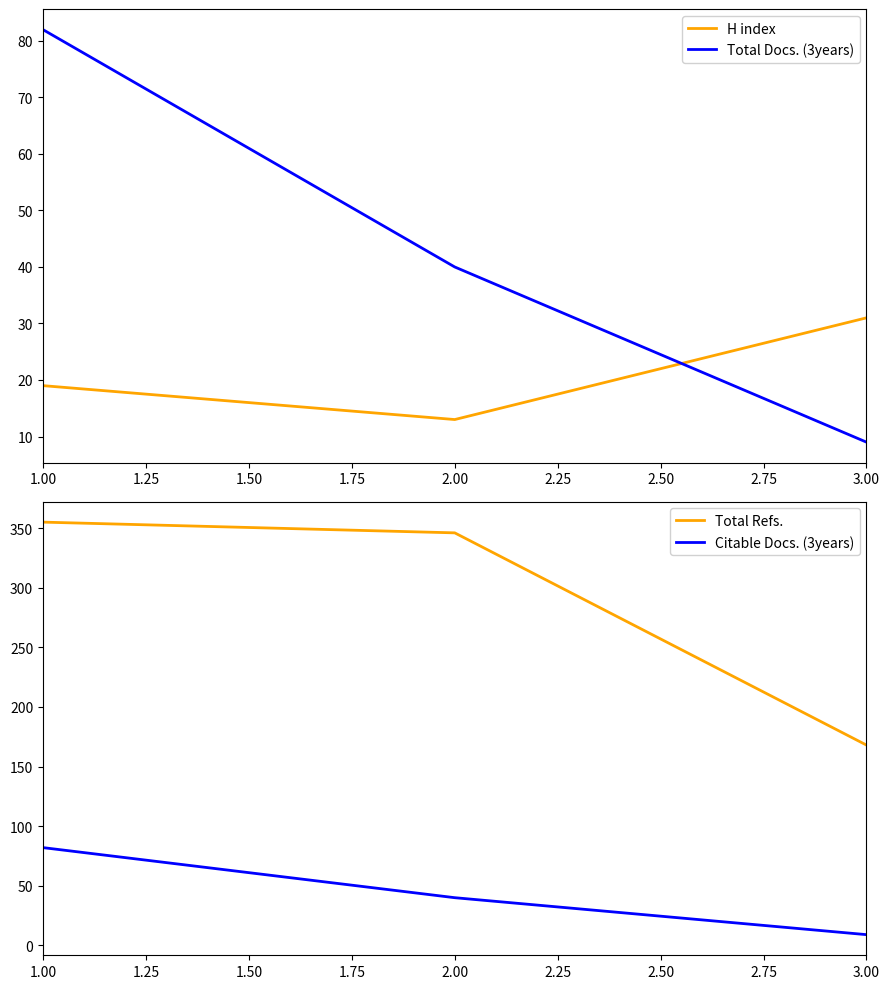

List the labels in order of Total Docs. (3years) value, smallest first.

3.00, 2.00, 1.00